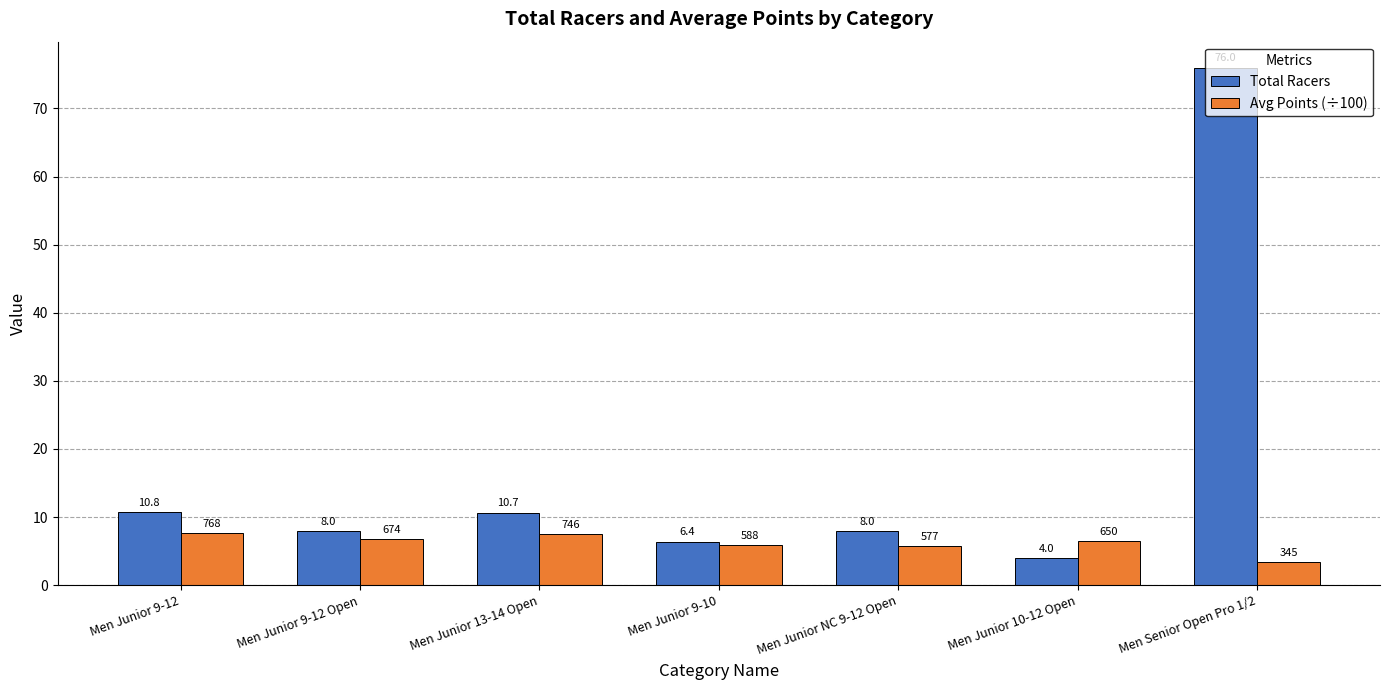

At which label does Total Racers first exceed 8?

Men Junior 9-12